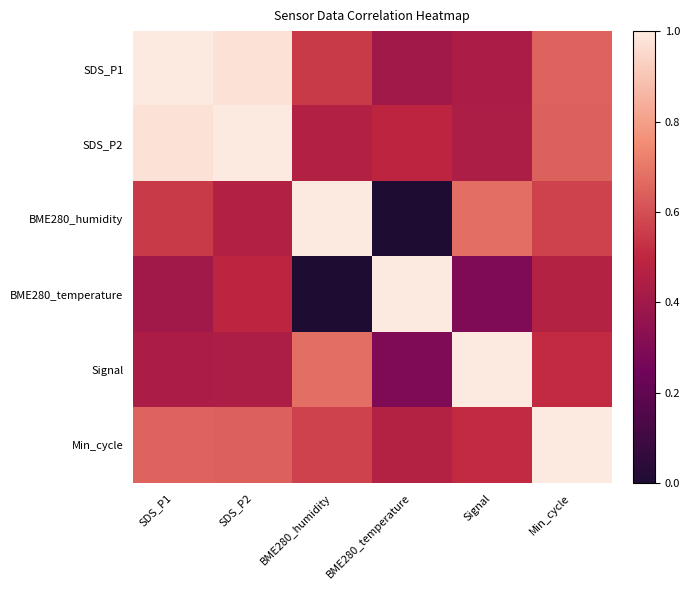

Which series has the largest range (max minus min)?

BME280_humidity